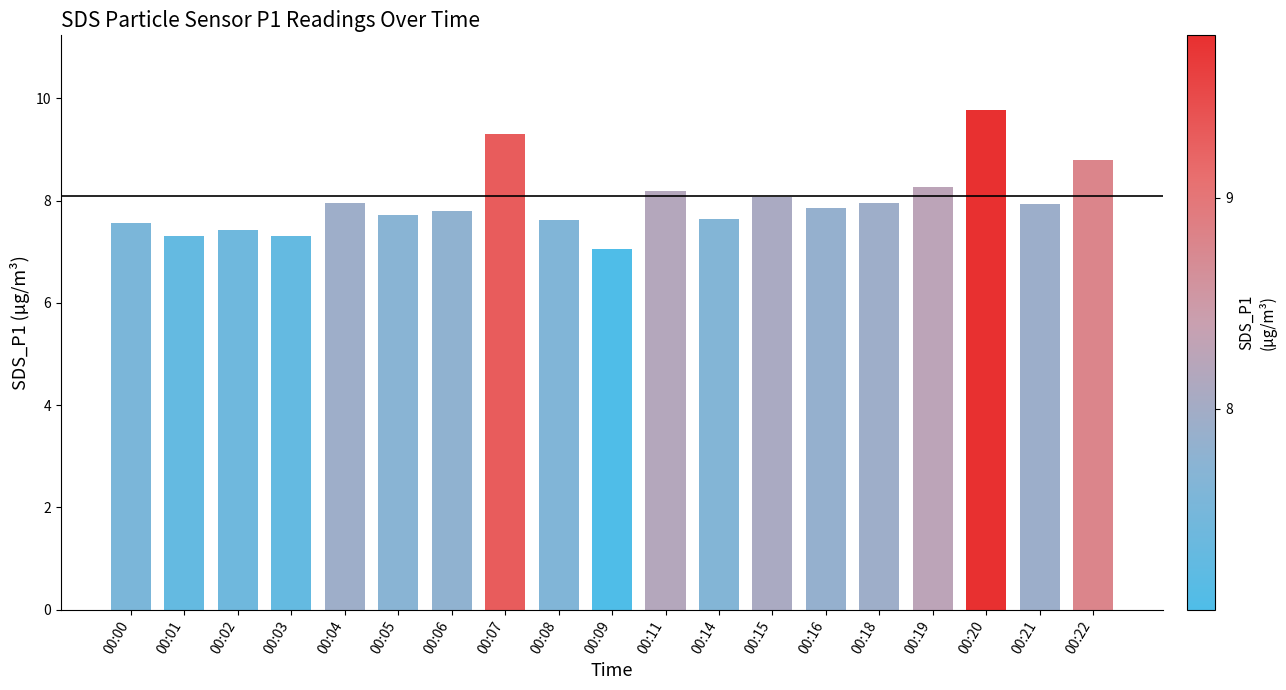

Between 00:21 and 00:15, which is larger?

00:15